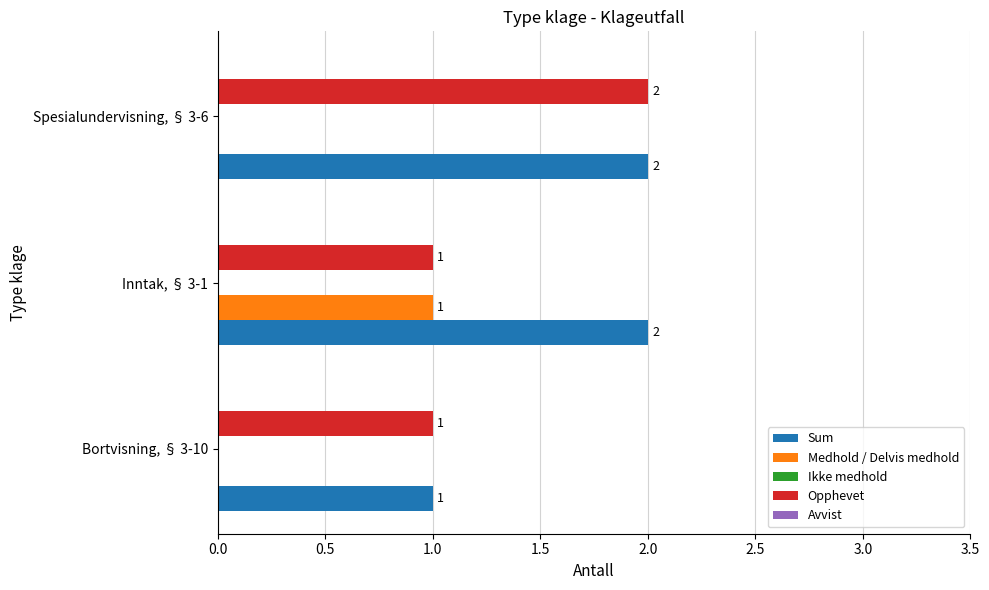

The Sum series shows 3 at Inntak, § 3-1. True or false?

False